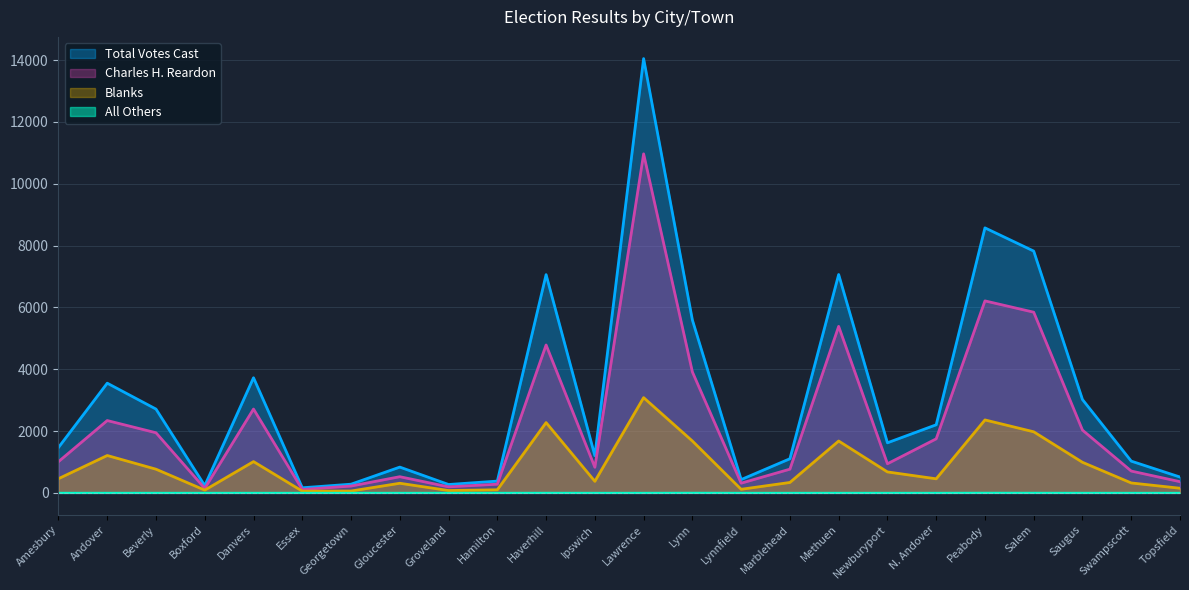

Which series changed the most between Essex and N. Andover?

Total Votes Cast